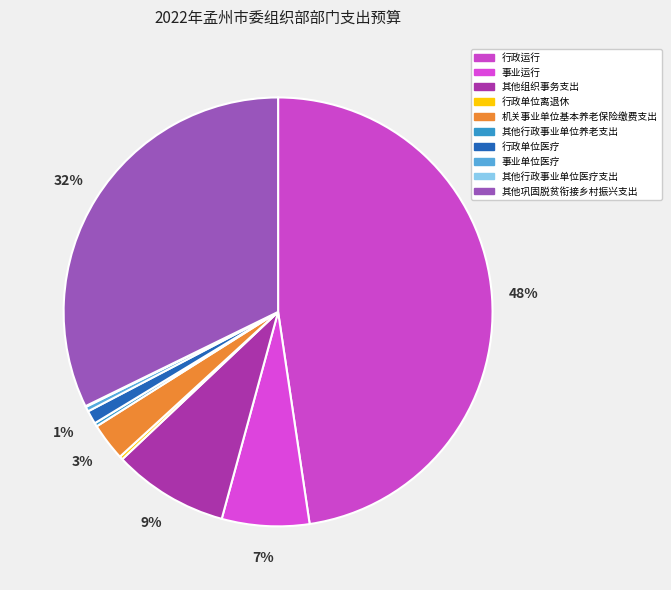

True or false: 其他行政事业单位医疗支出 accounts for 0% of the total.

True